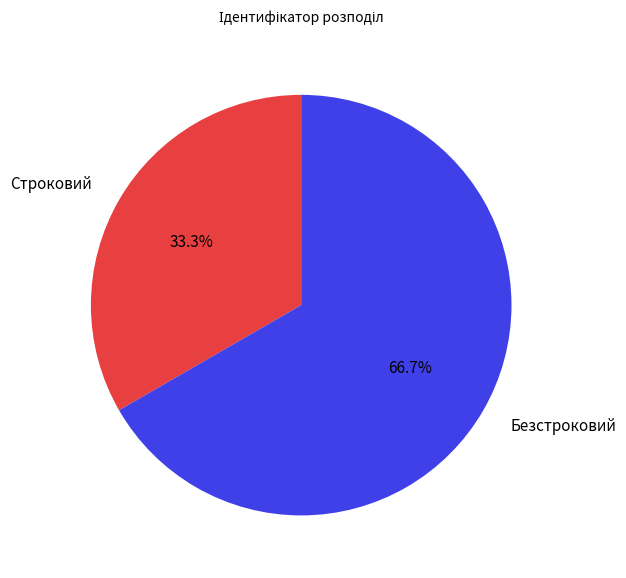

Rank the categories by value from highest to lowest.

Безстроковий, Строковий